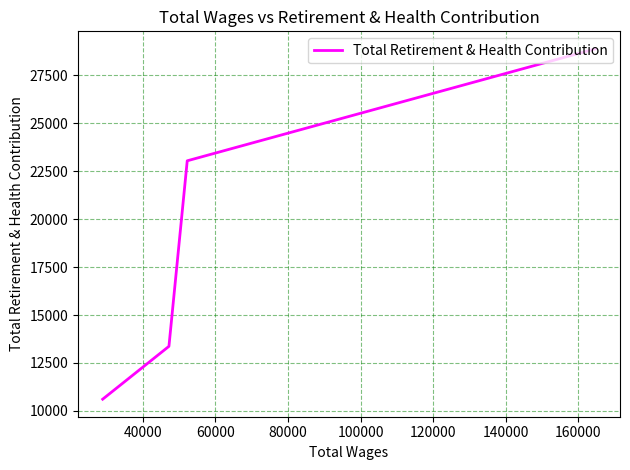

Does the chart display data point markers on the line(s)?

No